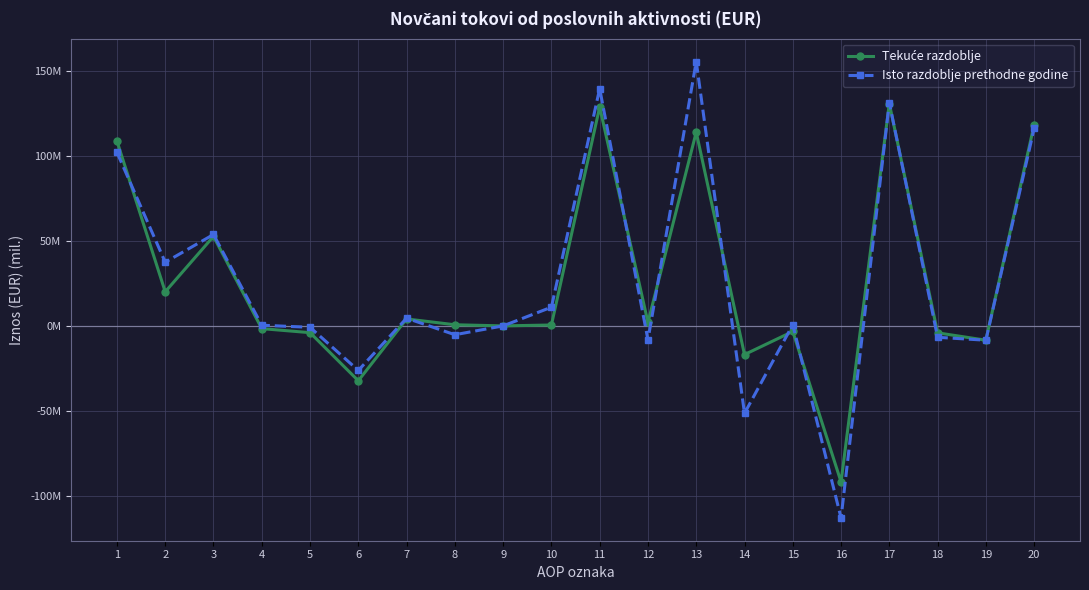

What is the lowest value of the Isto razdoblje prethodne godine series?

-112.9